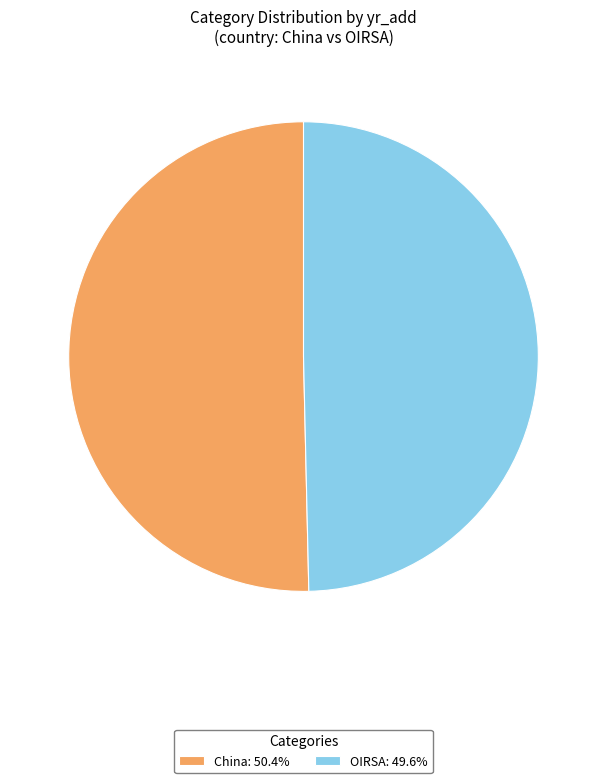

Count the number of slices in the pie.

2